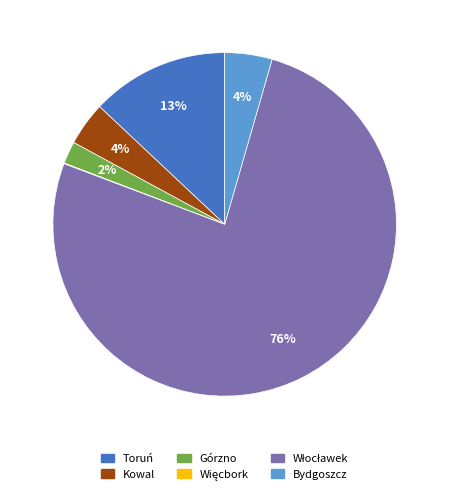

Is there any slice that represents more than half of the pie?

Yes